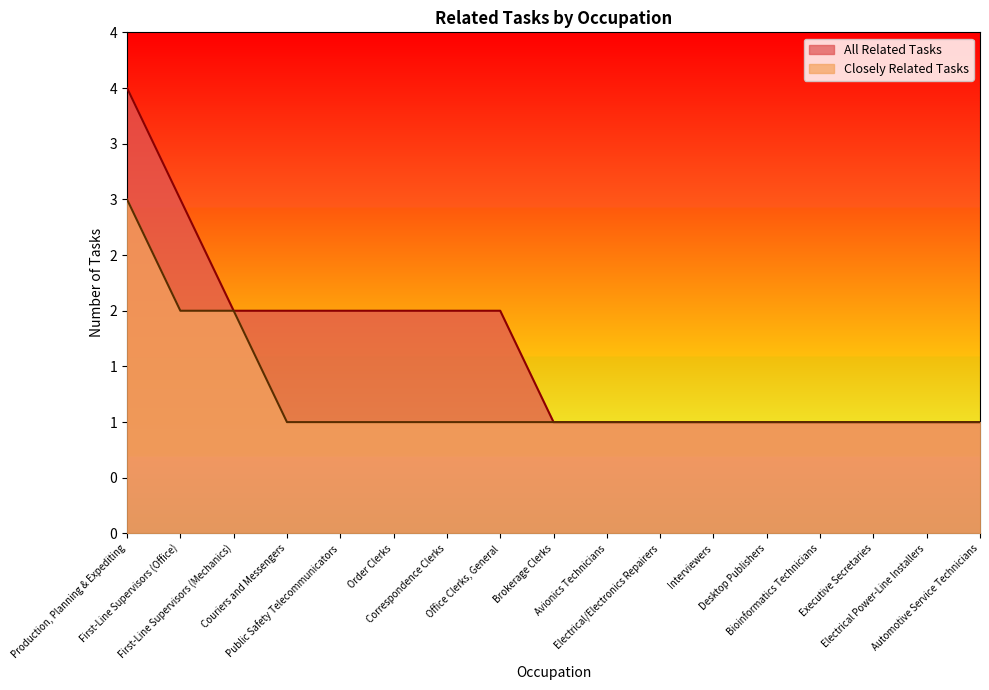

True or false: Closely Related Tasks and All Related Tasks intersect in this chart.

False